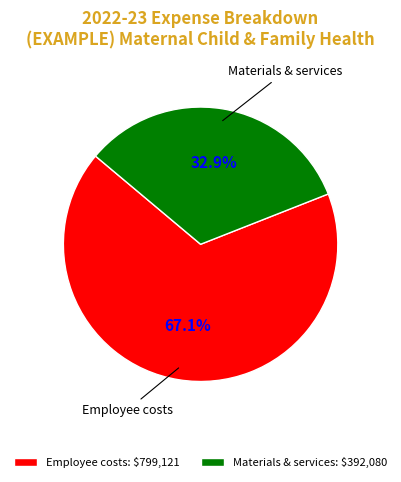

Which category has the biggest portion of the pie?

Employee costs